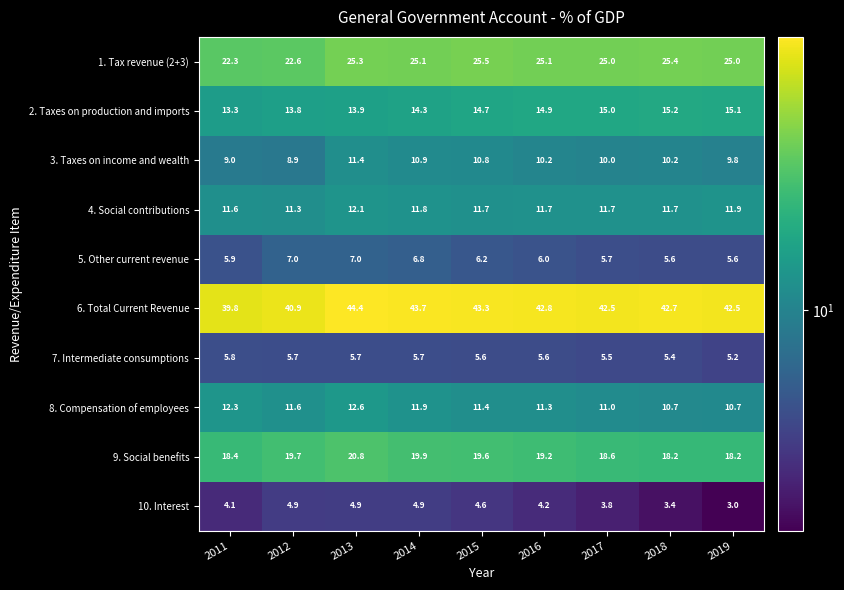

At 2017, list the series in order from smallest to largest.

10. Interest, 7. Intermediate consumptions, 5. Other current revenue, 3. Taxes on income and wealth, 8. Compensation of employees, 4. Social contributions, 2. Taxes on production and imports, 9. Social benefits, 1. Tax revenue (2+3), 6. Total Current Revenue